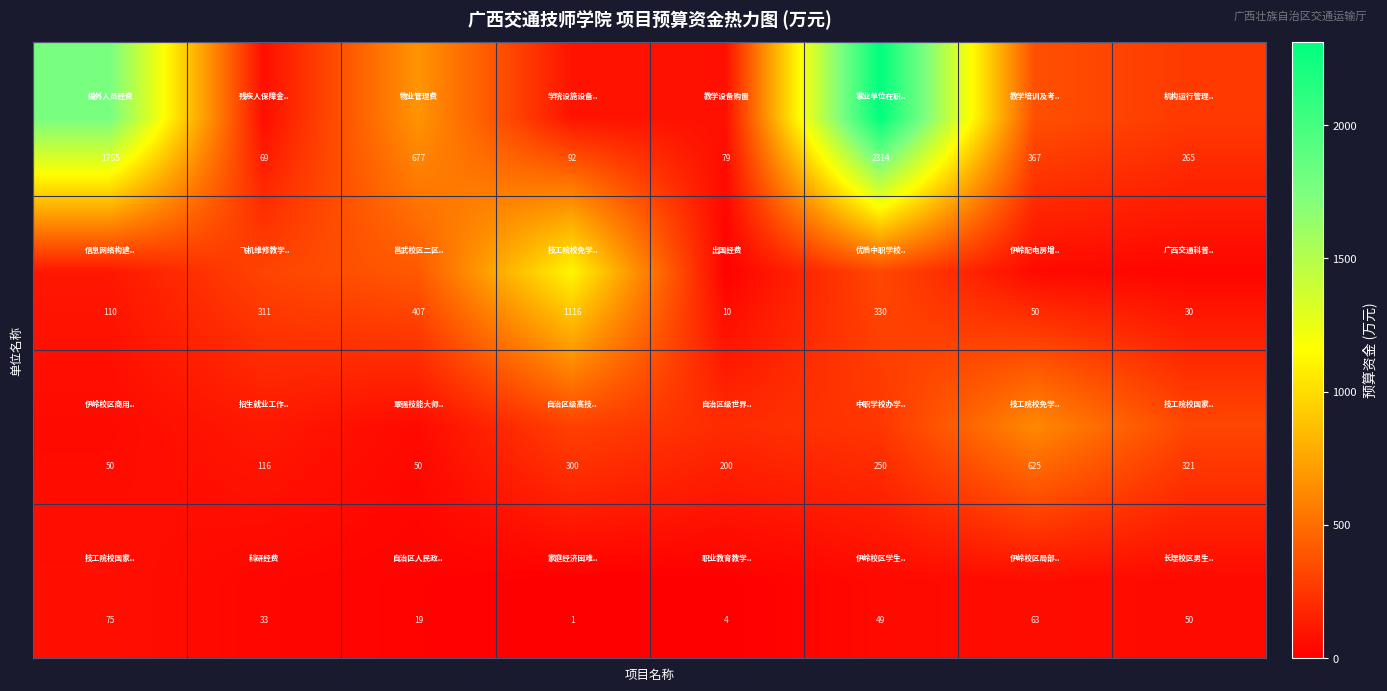

At how many categories does at least one series exceed 519?

5